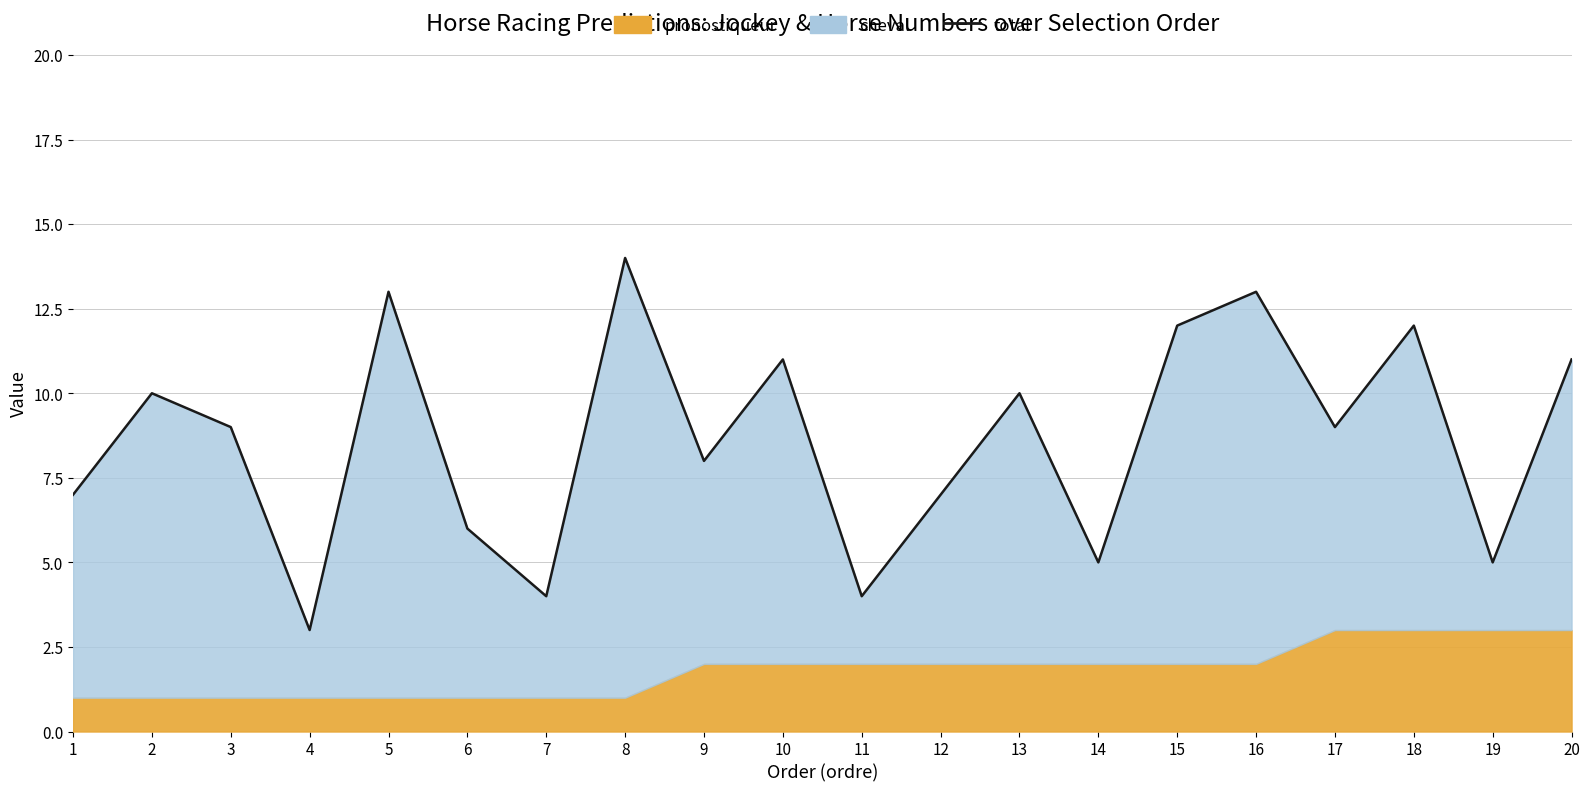

Reading left to right, transcribe all the data shown in this chart.

1=7	2=10	3=9	4=3	5=13	6=6	7=4	8=14	9=8	10=11	11=4	12=7	13=10	14=5	15=12	16=13	17=9	18=12	19=5	20=11